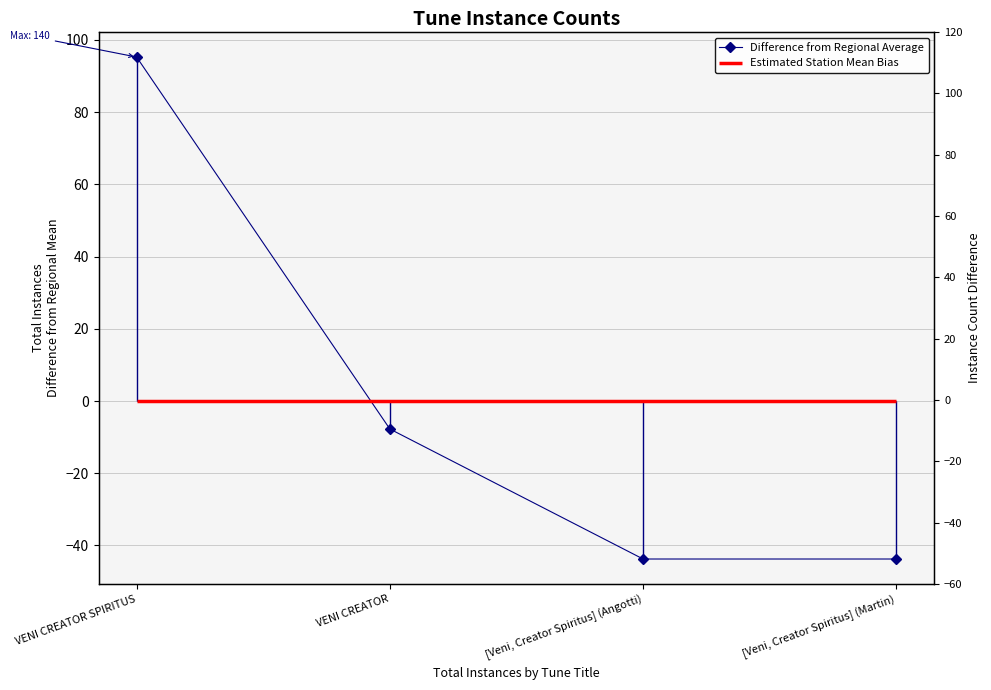

What is the value of the 1st point from the left?

95.2